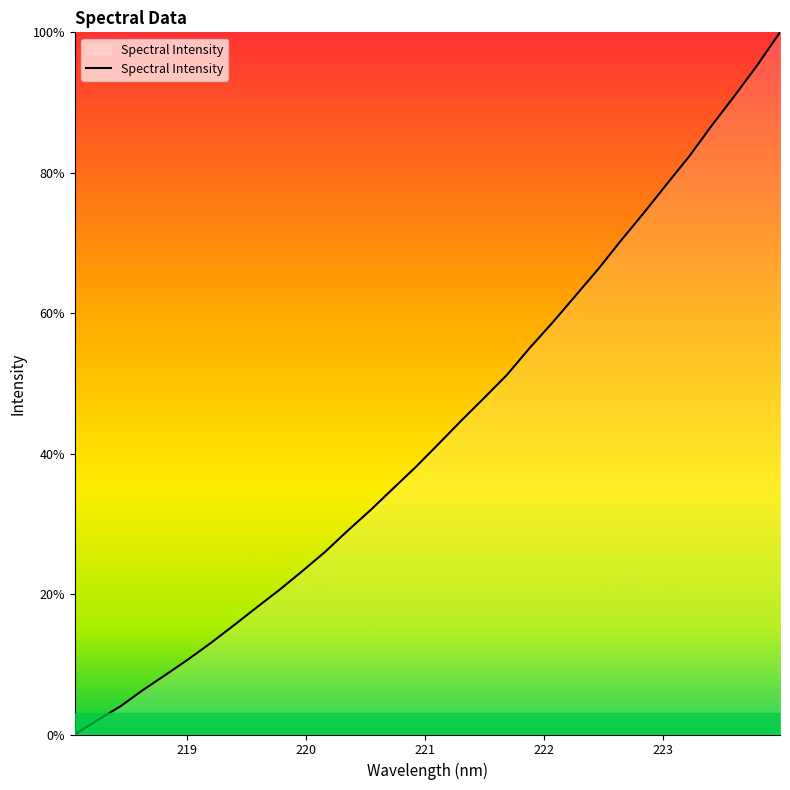

What is the difference between the maximum and minimum values?

100.0